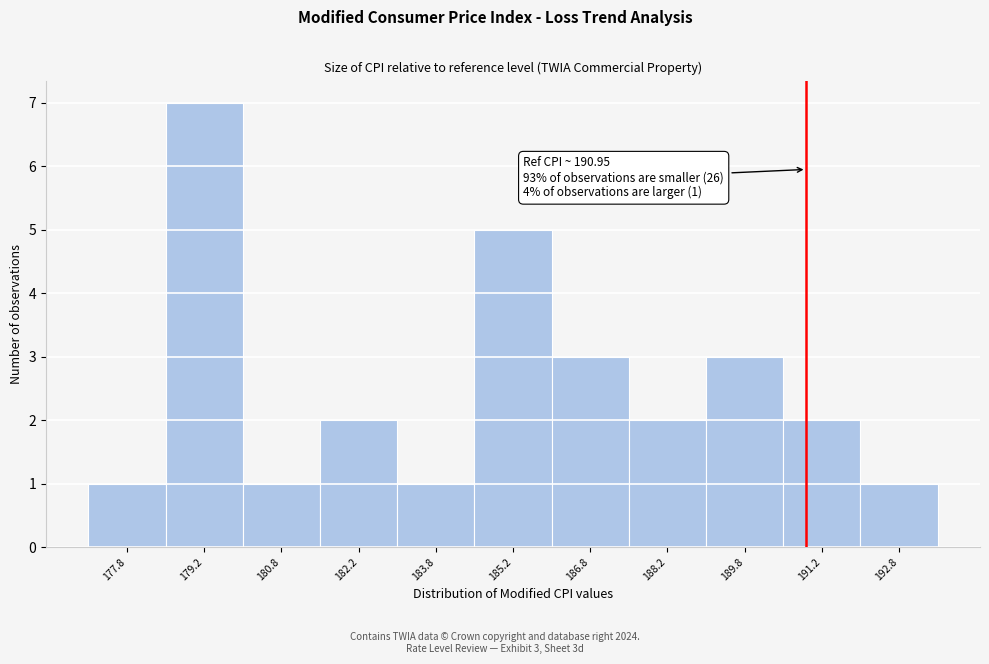

Over which range of the x-axis is the bar tallest?

178.5 to 180.0